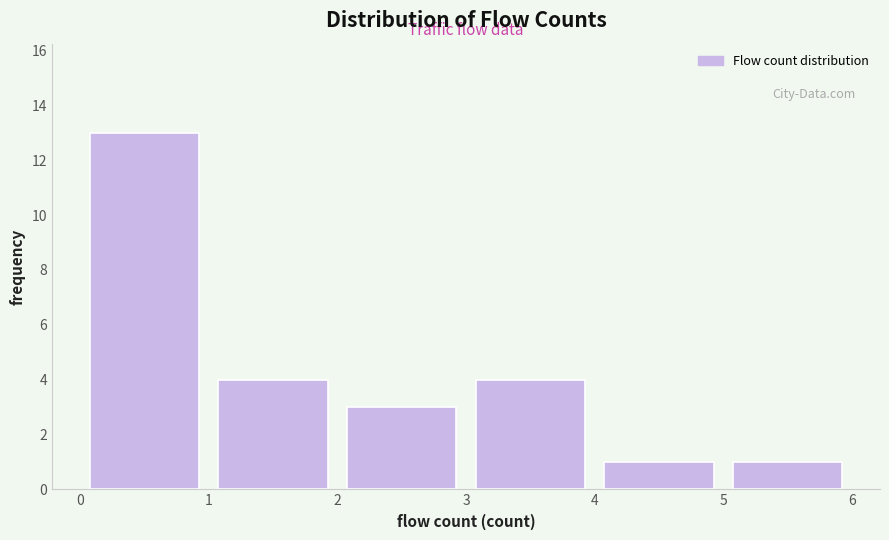

What is the height of the bar covering 4 to 5 on the x-axis? The values are not printed on the chart, so give them approximately, as read against the axis.

1